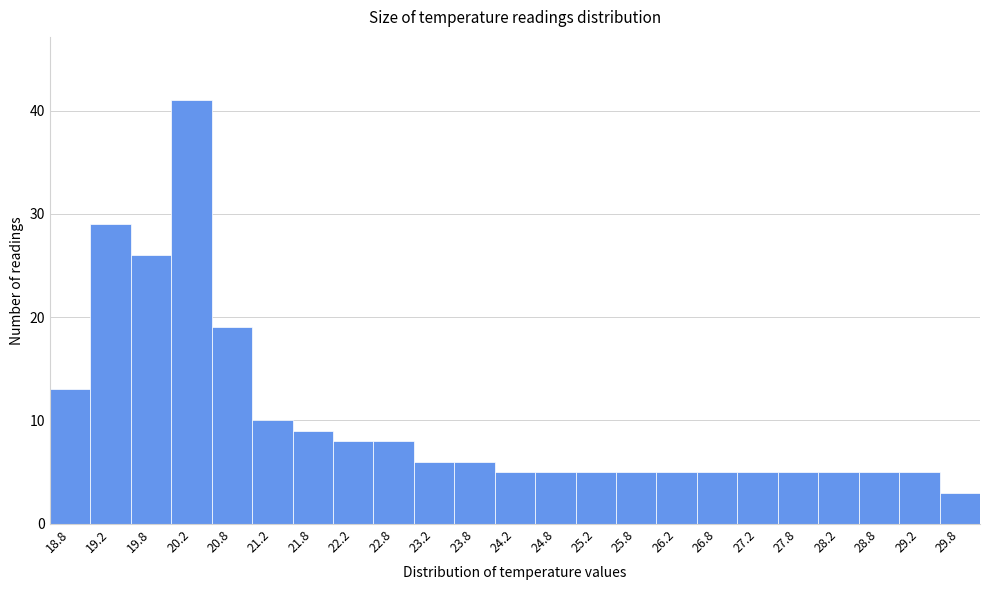

Reading left to right, what are all the values shown in this chart?

18.8=13	19.2=29	19.8=26	20.2=41	20.8=19	21.2=10	21.8=9	22.2=8	22.8=8	23.2=6	23.8=6	24.2=5	24.8=5	25.2=5	25.8=5	26.2=5	26.8=5	27.2=5	27.8=5	28.2=5	28.8=5	29.2=5	29.8=3